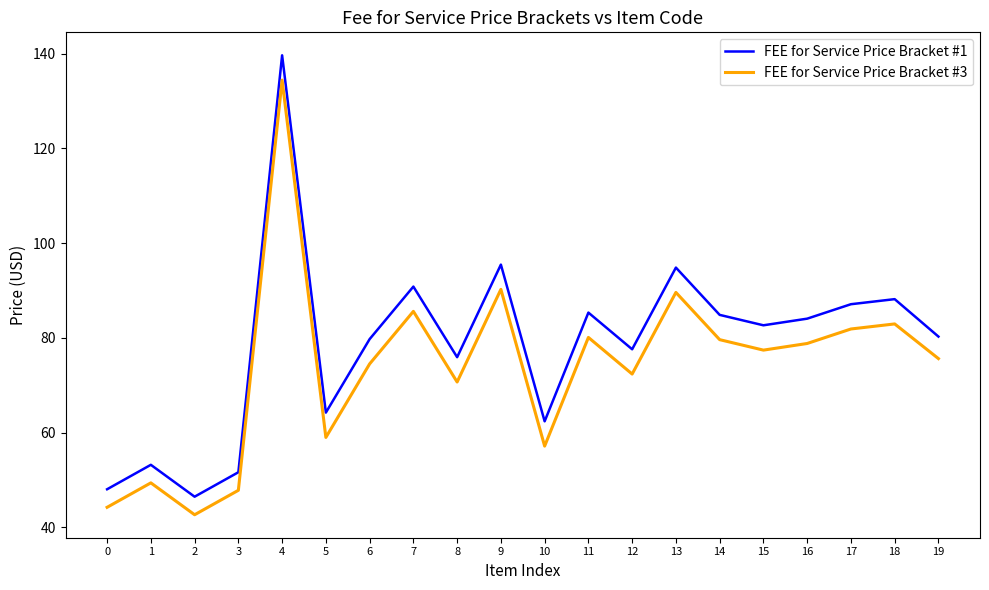

Is it true that FEE for Service Price Bracket #1 equals 55.8 at 9?

False